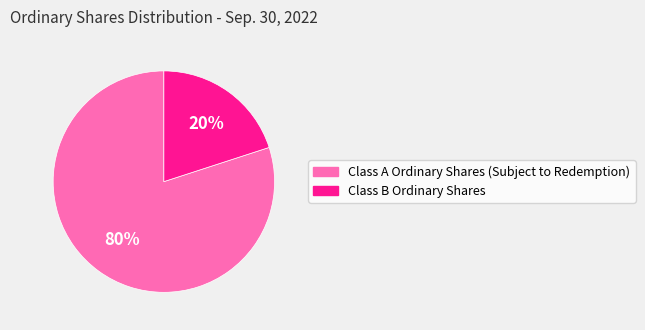

Which category has the smallest portion of the pie?

Class B Ordinary Shares